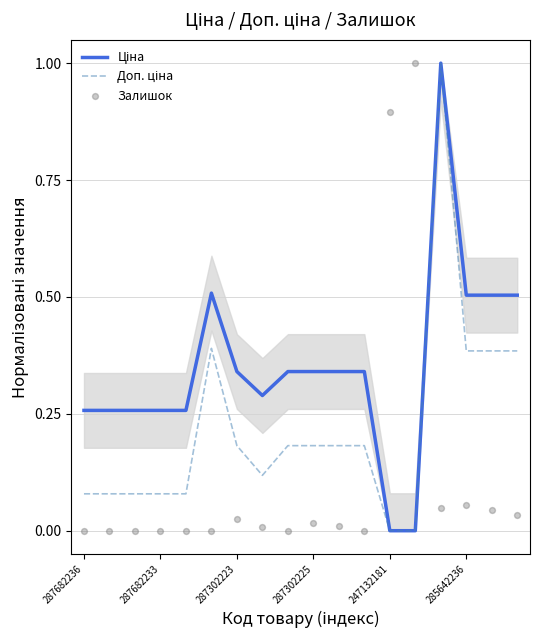

Which series contains the lowest Y value?

Ціна